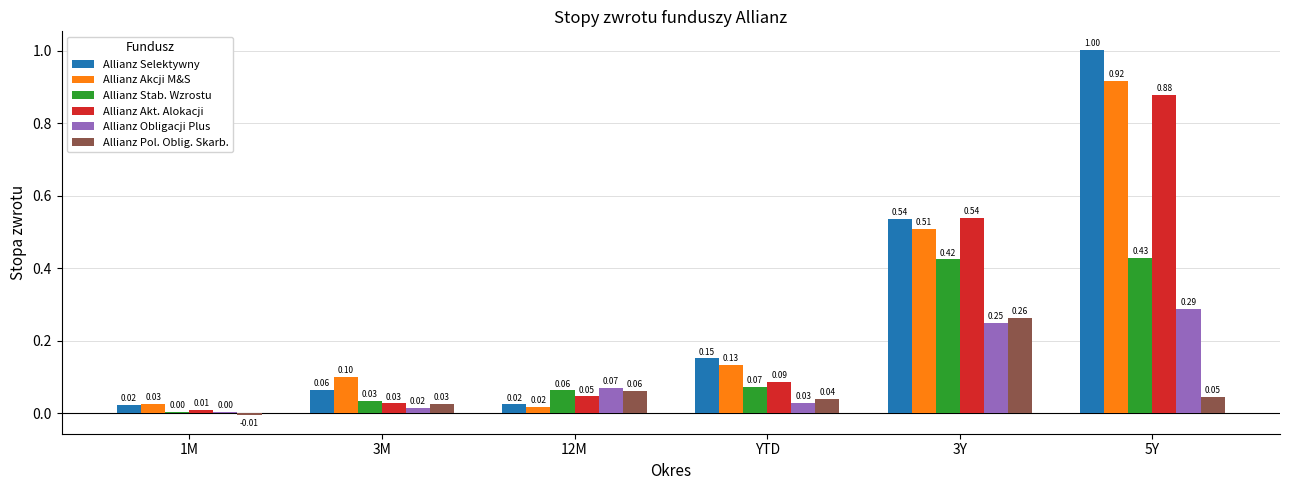

Between YTD and 5Y, which series saw the biggest shift?

Allianz Selektywny